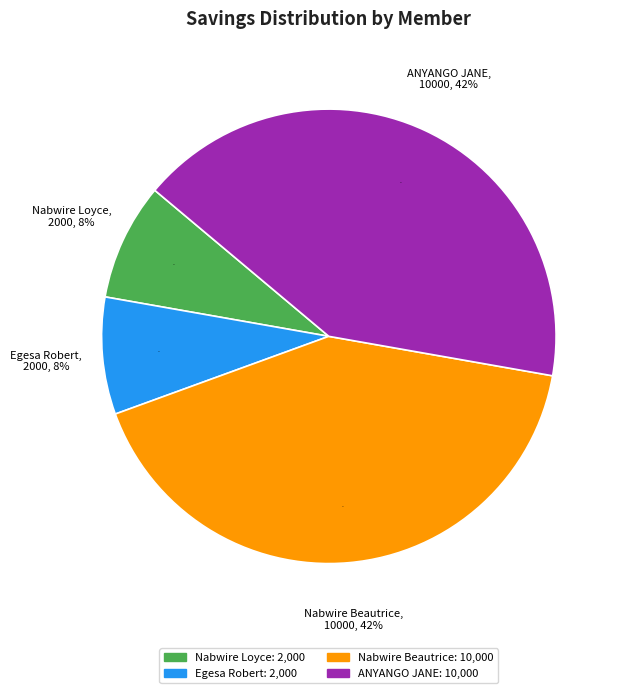

Between Nabwire Beautrice and Egesa Robert, which is larger?

Nabwire Beautrice